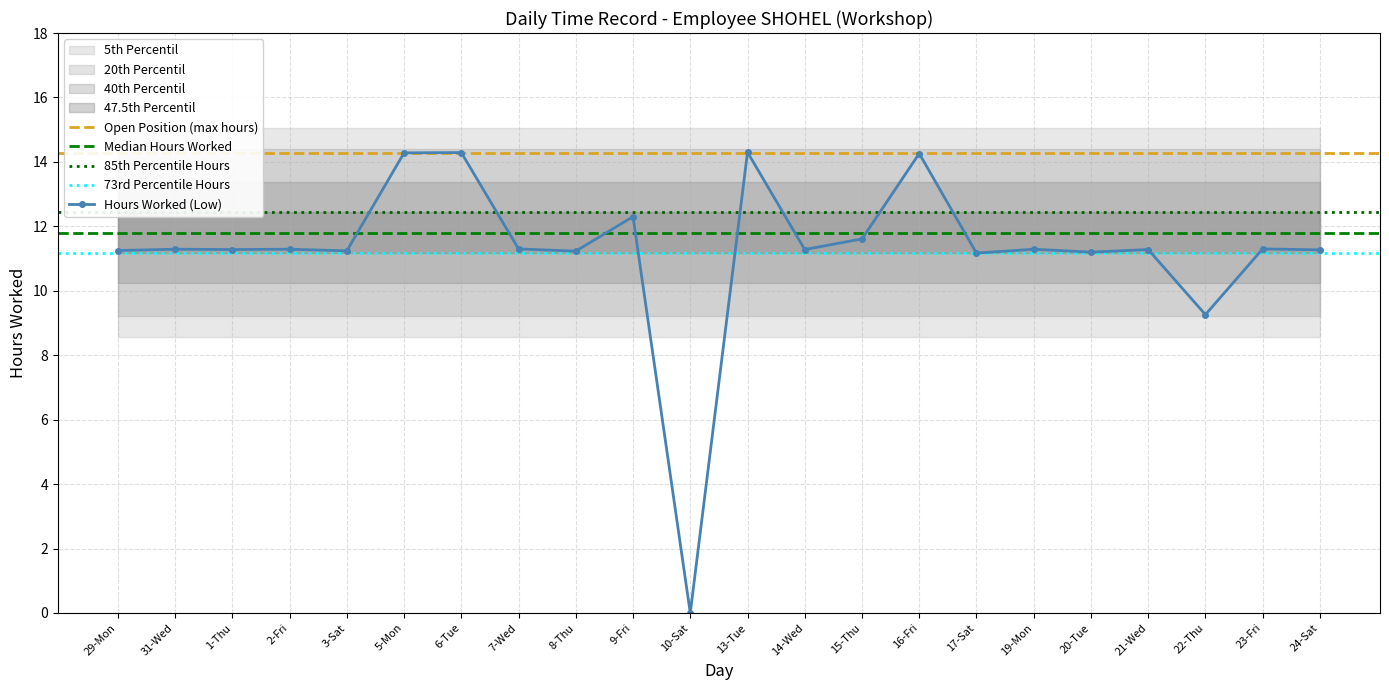

What is the value of the 20th point from the left?

9.3